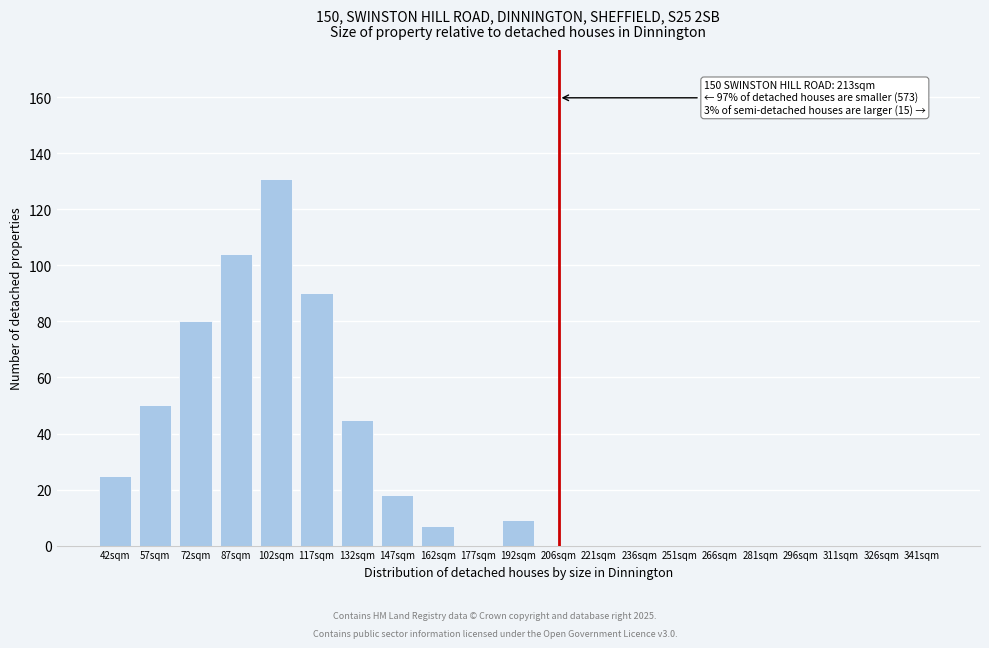

Reading left to right, list all the values displayed in this chart.

42sqm=25	57sqm=50	72sqm=80	87sqm=104	102sqm=131	117sqm=90	132sqm=45	147sqm=18	162sqm=7	177sqm=0	192sqm=9	206sqm=0	221sqm=0	236sqm=0	251sqm=0	266sqm=0	281sqm=0	296sqm=0	311sqm=0	326sqm=0	341sqm=0